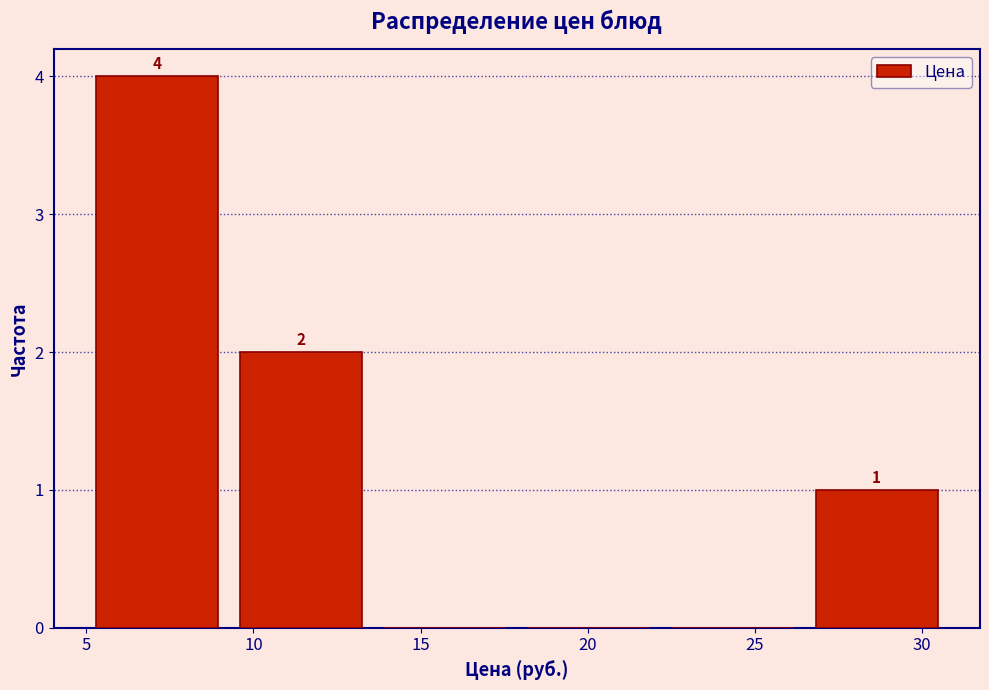

Over which range of the x-axis is the bar tallest?

5.0 to 9.5